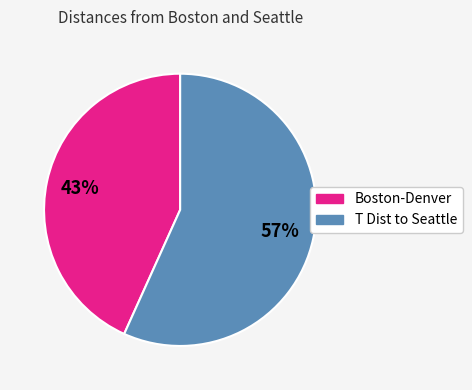

How many slices are in this pie chart?

2